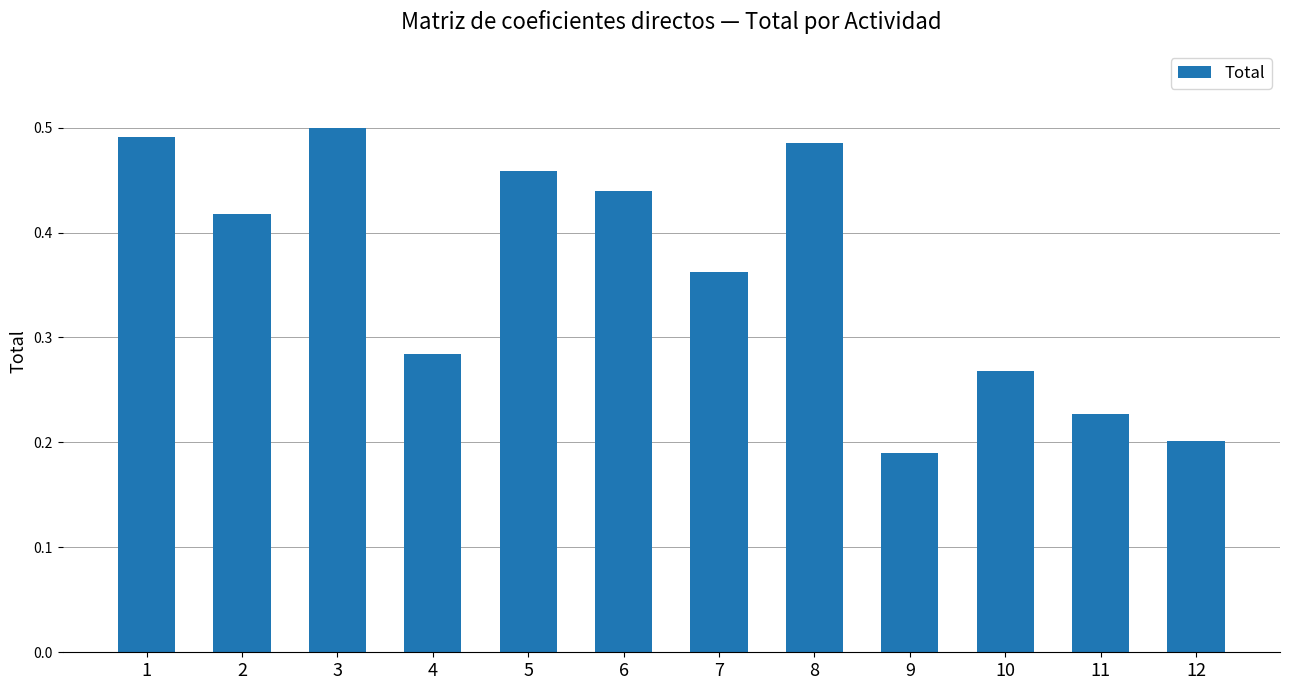

The chart shows a value of 0.3 at 9. True or false?

False